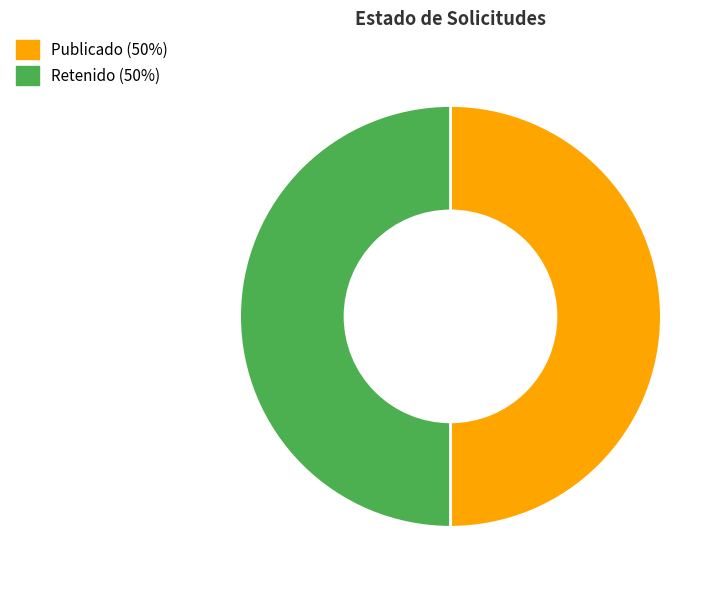

How many slices are in this pie chart?

2